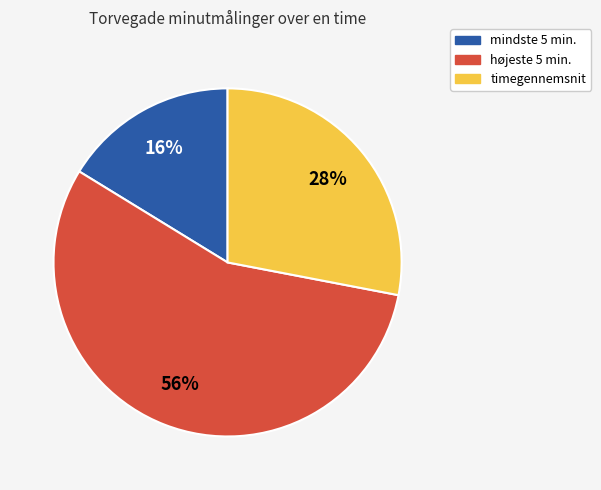

To the nearest percent, what is the combined percentage of mindste 5 min. and timegennemsnit?

44%